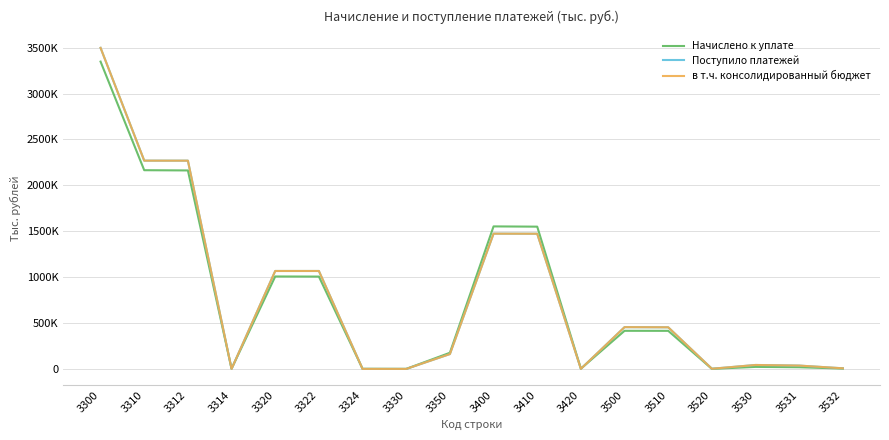

Between 3300 and 3520, which series saw the biggest shift?

в т.ч. консолидированный бюджет